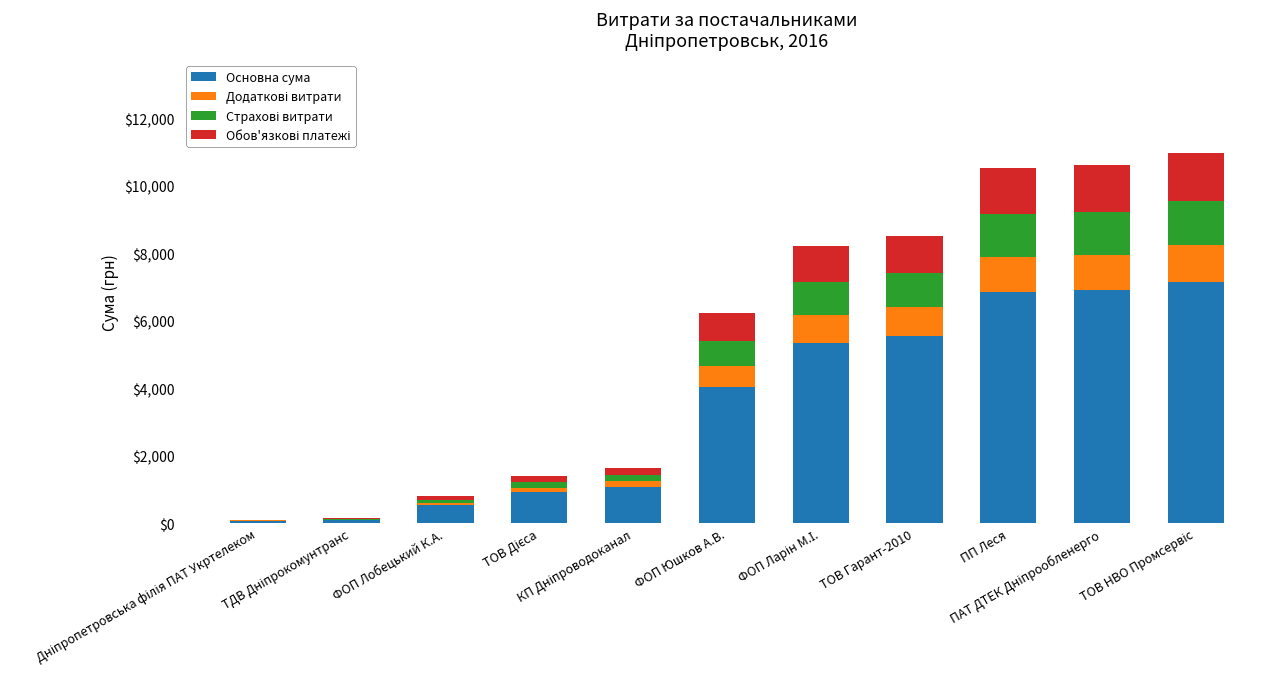

Are the bars horizontal?

No